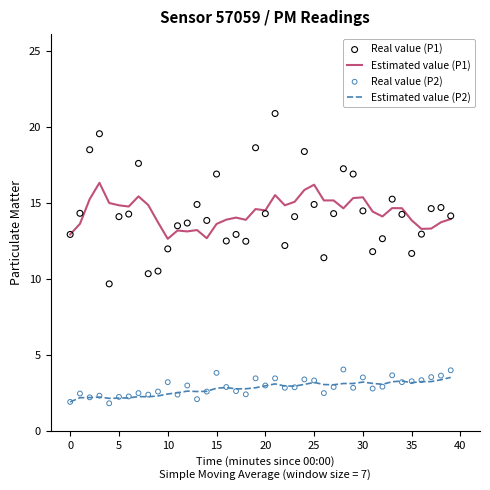

Which series has the largest total across all categories?

Estimated value (P1)